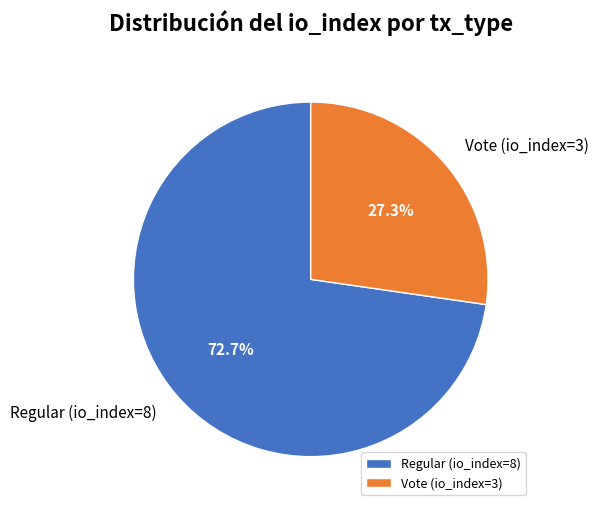

Is there any slice that represents more than half of the pie?

Yes